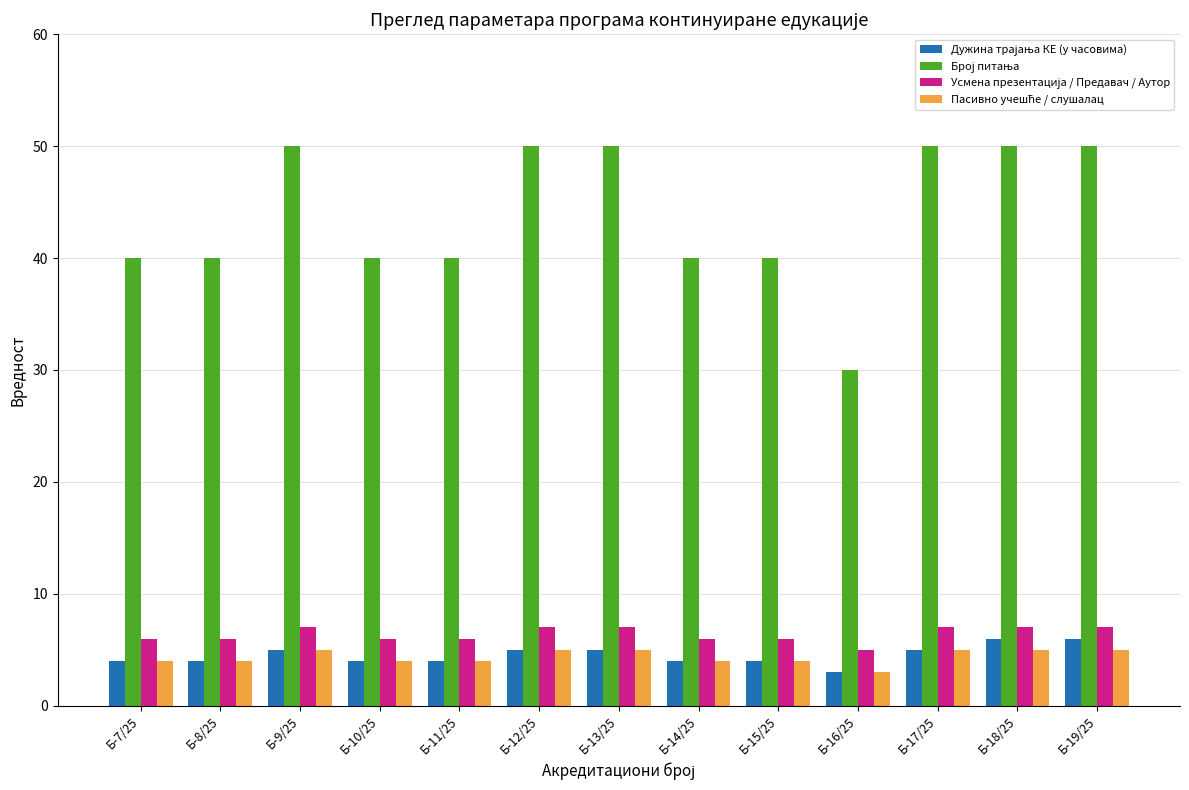

What is the difference between the highest and lowest values at Б-17/25?

45